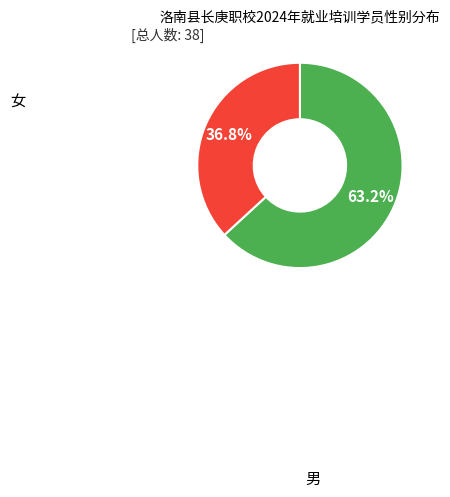

Does any single category account for the majority?

Yes